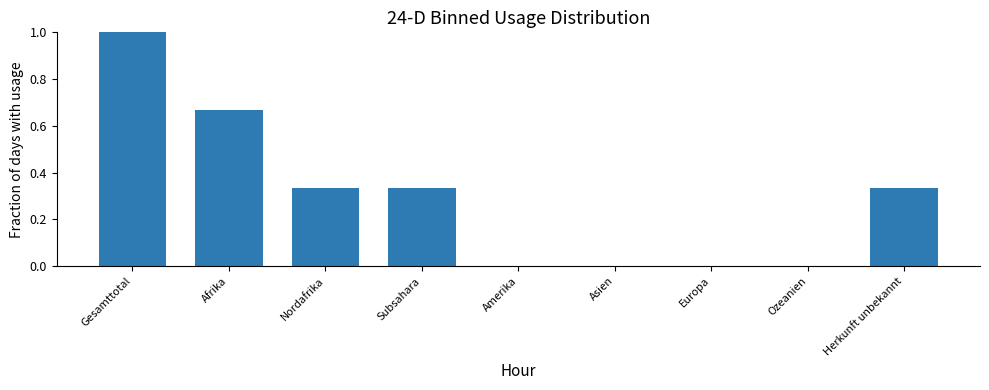

Count the values in the range 0 to 1.

9